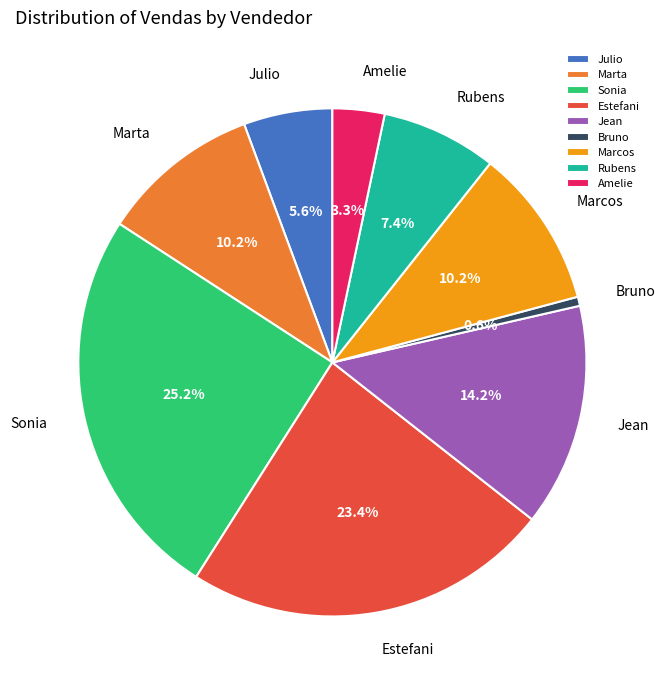

Is there a majority slice in this chart?

No